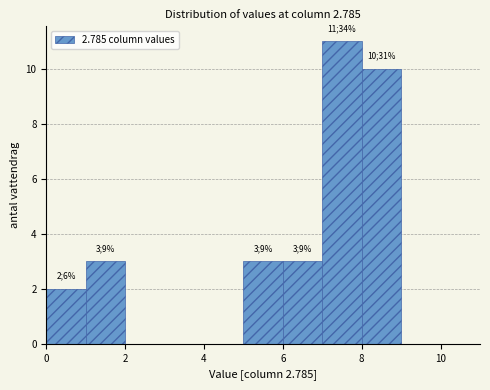

Over which range of the x-axis is the bar tallest?

7 to 8